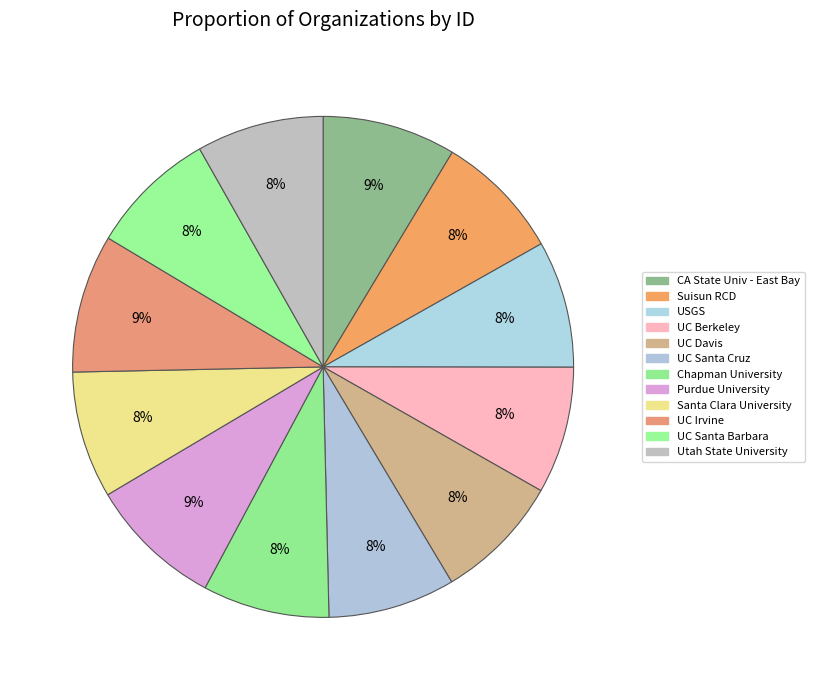

How many segments does this pie chart have?

12